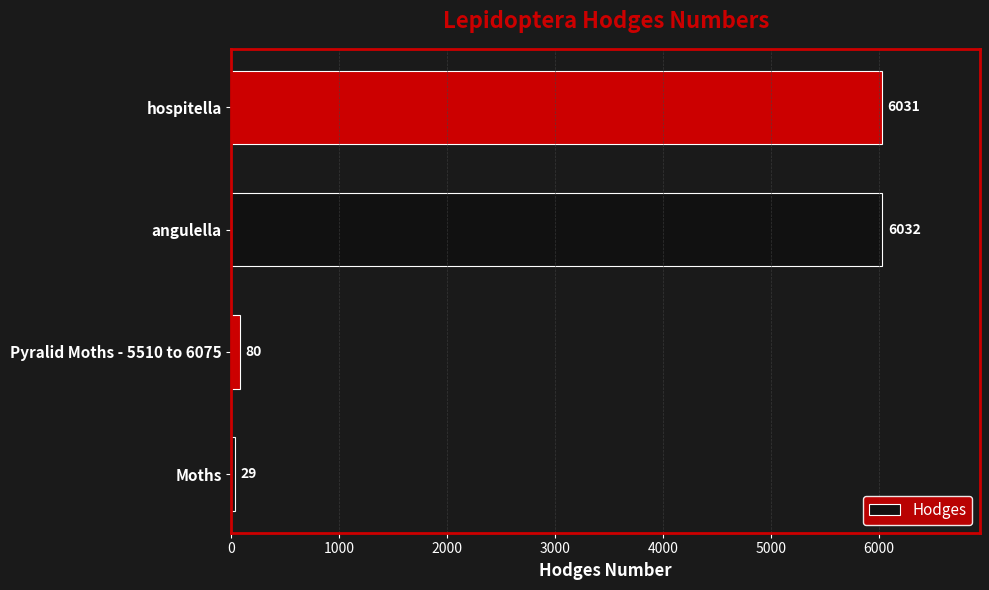

Is it true that the value at Moths is 29.0?

True